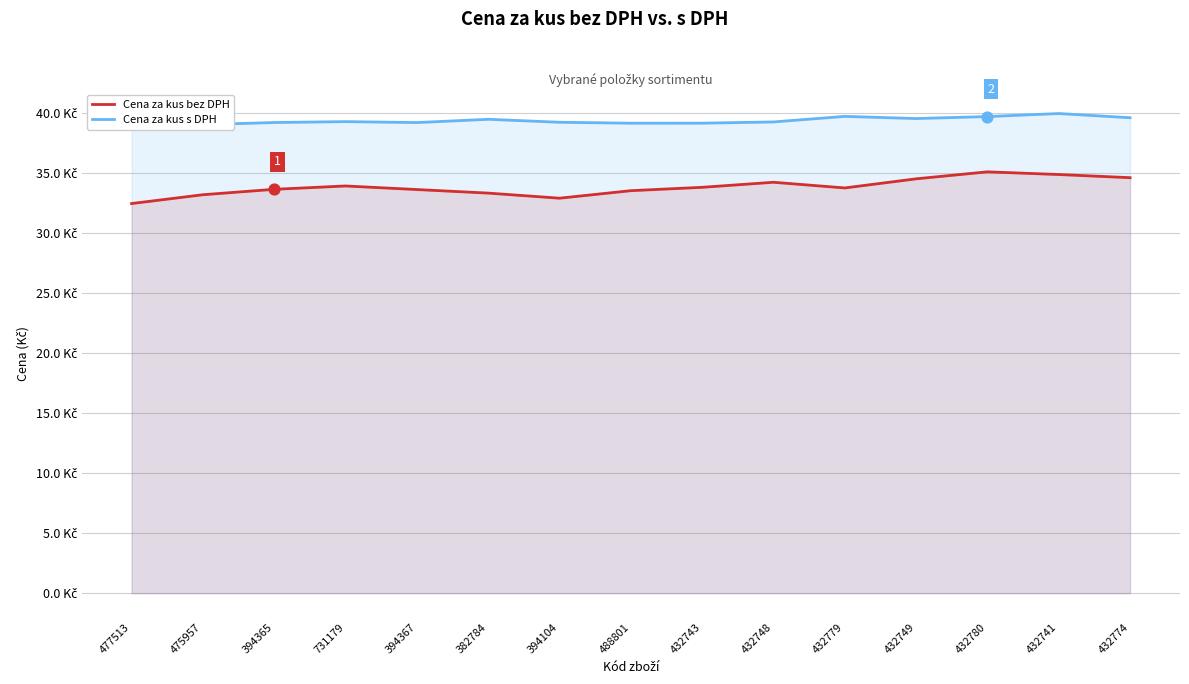

Which series has the widest spread of Y values?

Cena za kus bez DPH